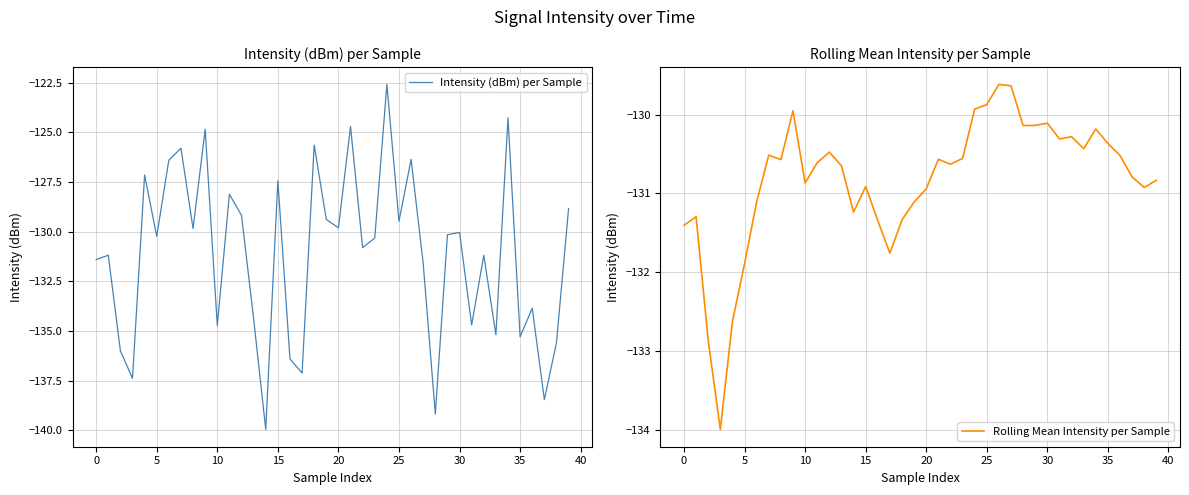

What is the maximum value for Intensity (dBm) per Sample?

-122.6